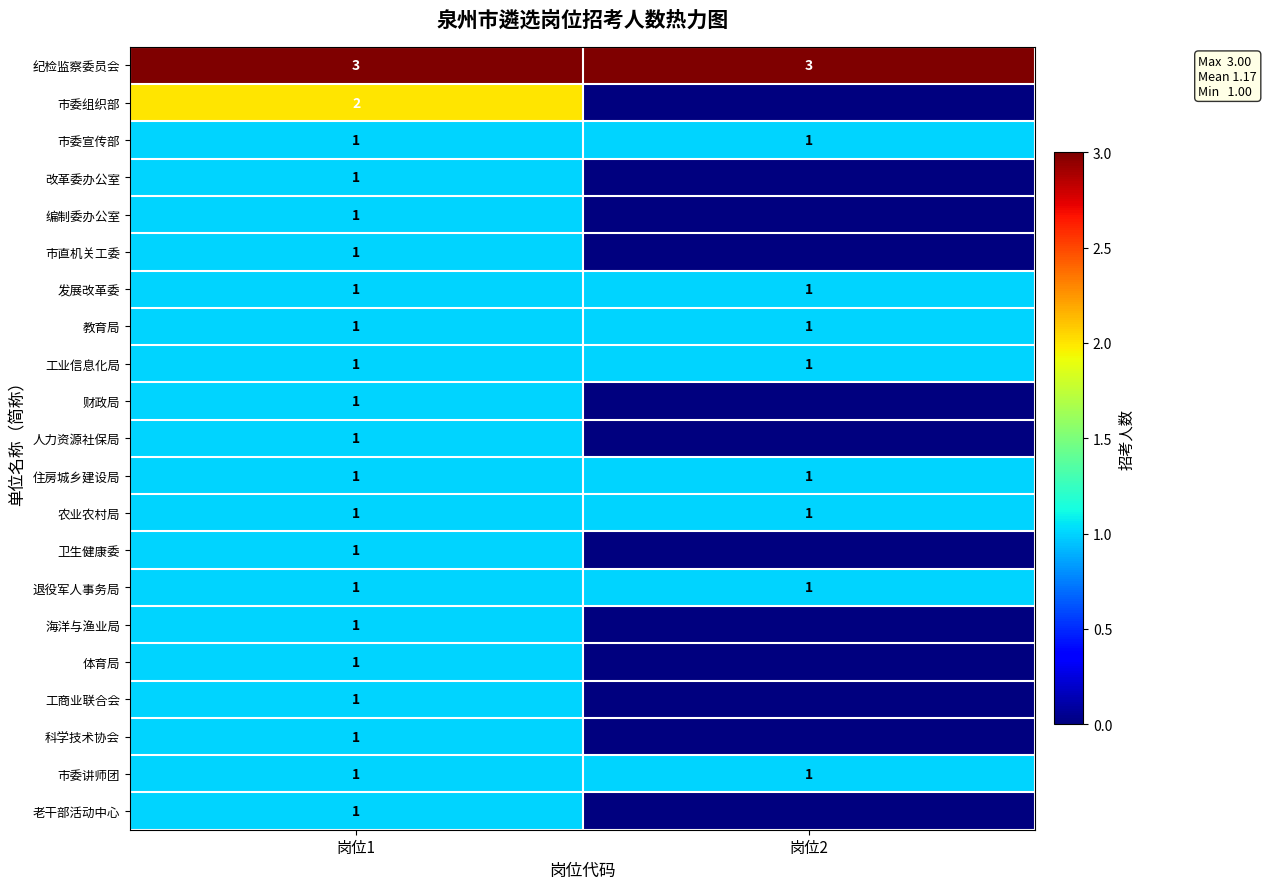

What is the total value across all series at 岗位1?

24